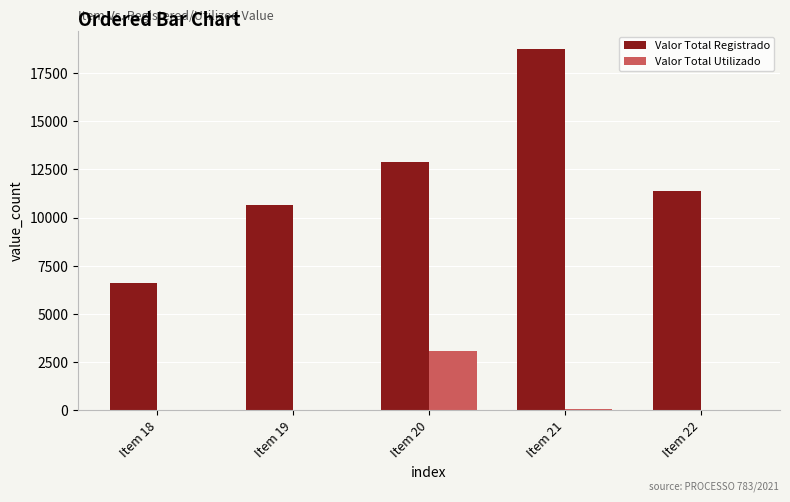

What is the spread (max minus min) of values at Item 19?

10664.0